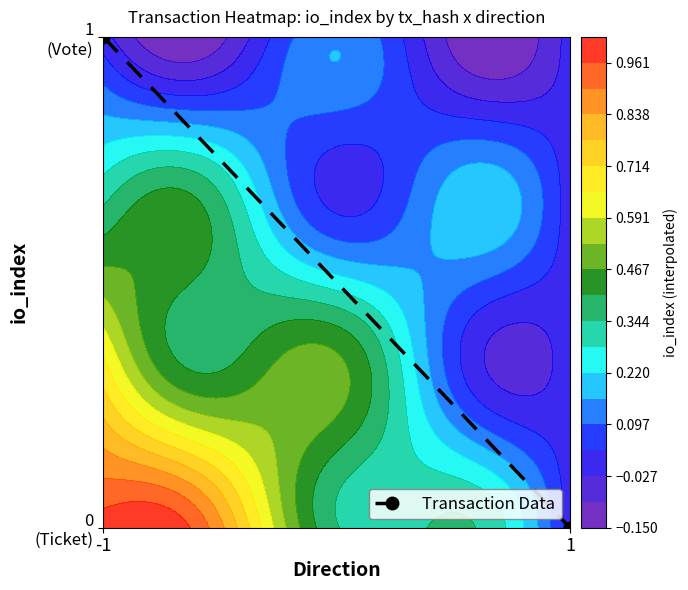

What is the sum of all values?

1